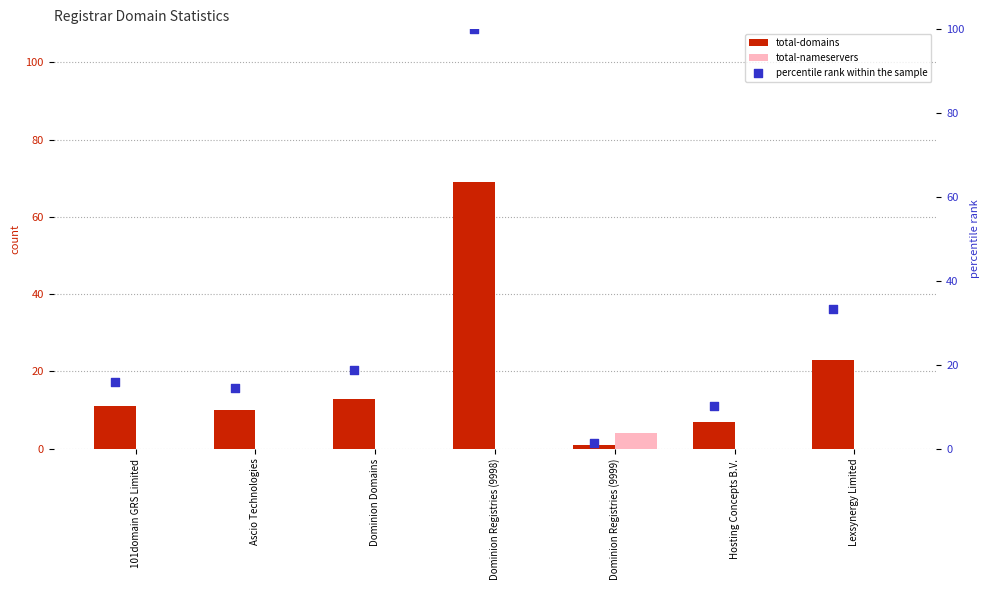

At which label does total-domains reach its peak?

Dominion Registries (9998)